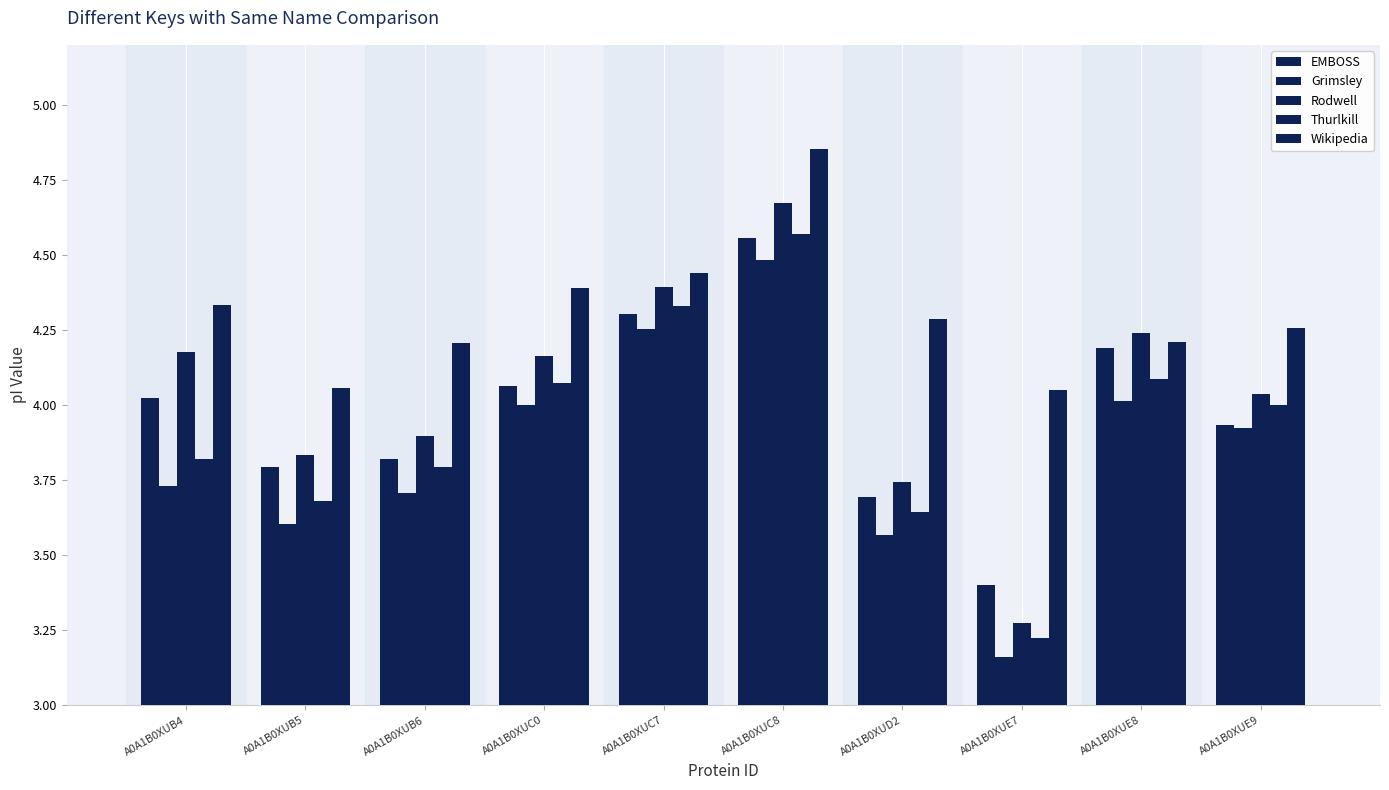

What position from the right is A0A1B0XUE7?

3